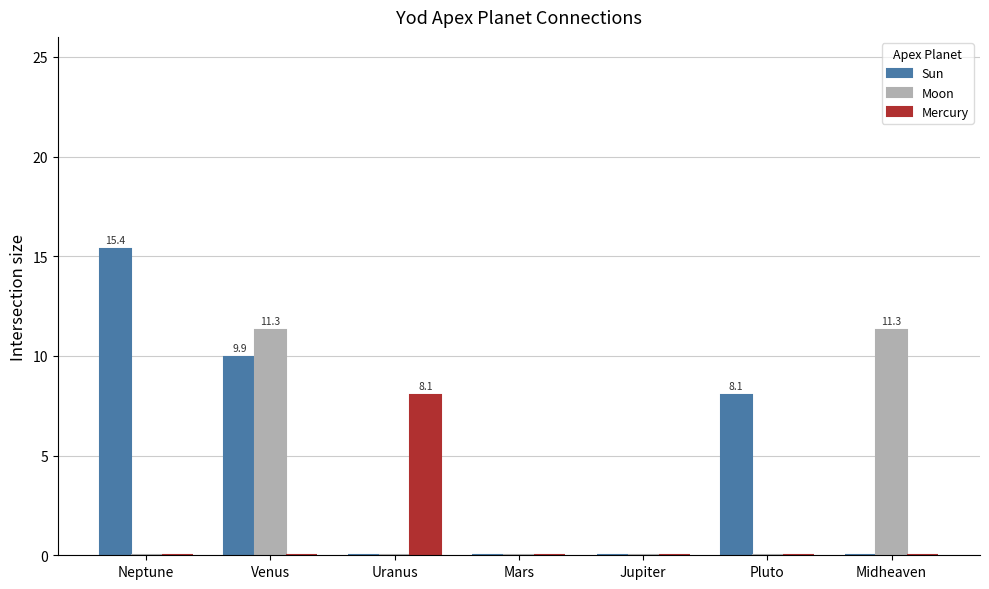

Are the bars grouped side by side (vs. stacked)?

Yes